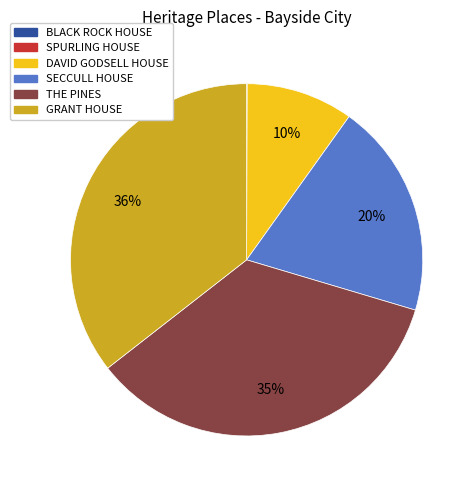

True or false: THE PINES accounts for 35% of the total.

True